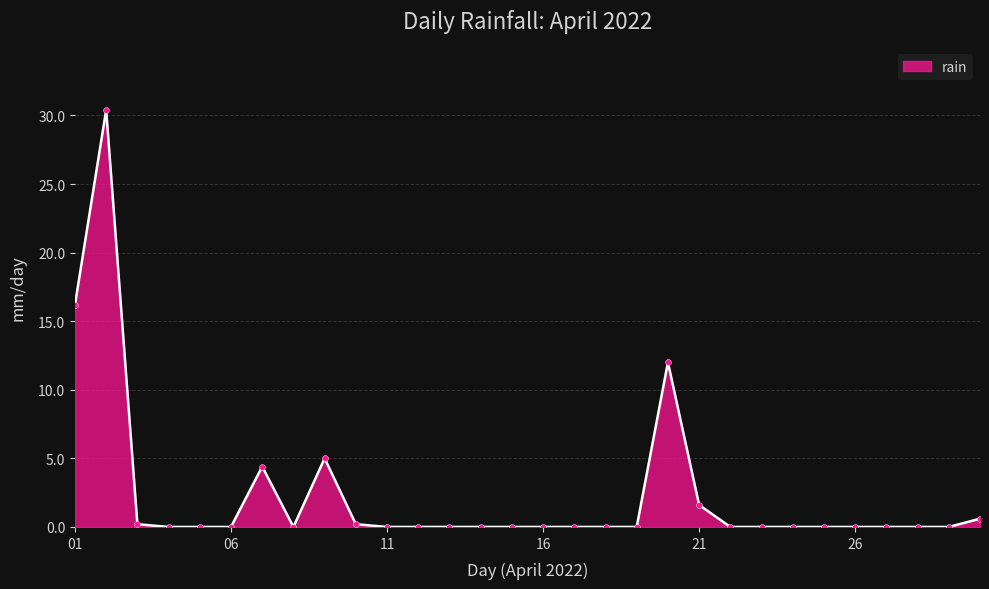

True or false: there are more than 0 points higher than both neighbors.

True